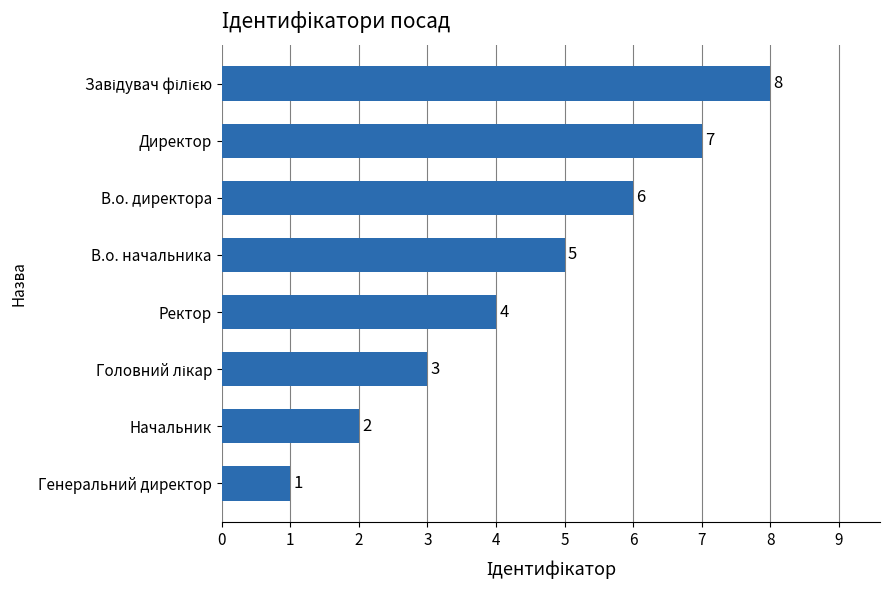

What is the difference between the maximum and minimum values?

7